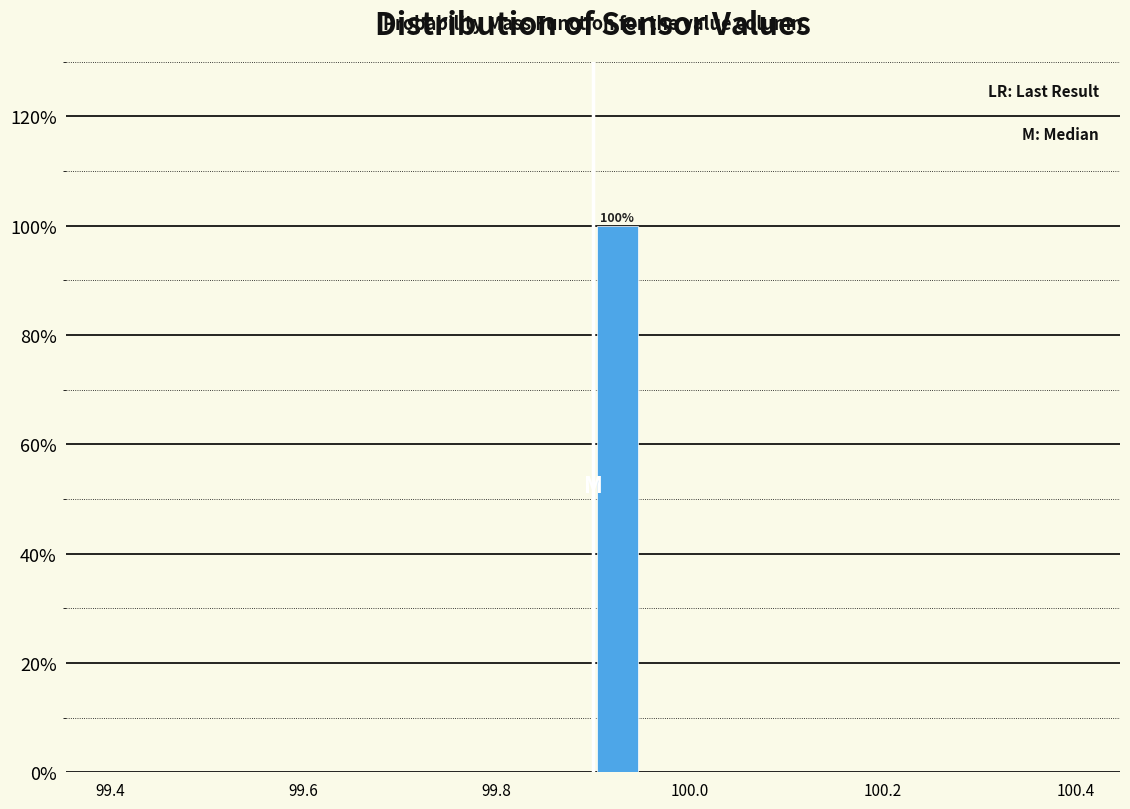

Around what value on the x-axis is the tallest bar? Give the approximate position of its centre, as read against the axis.

99.92